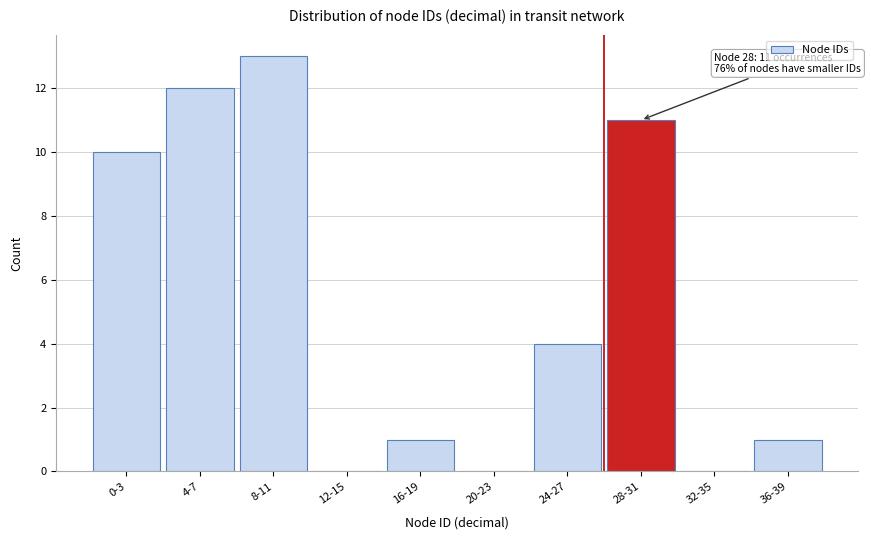

Reading left to right, what are all the values shown in this chart?

0-3=10	4-7=12	8-11=13	12-15=0	16-19=1	20-23=0	24-27=4	28-31=11	32-35=0	36-39=1